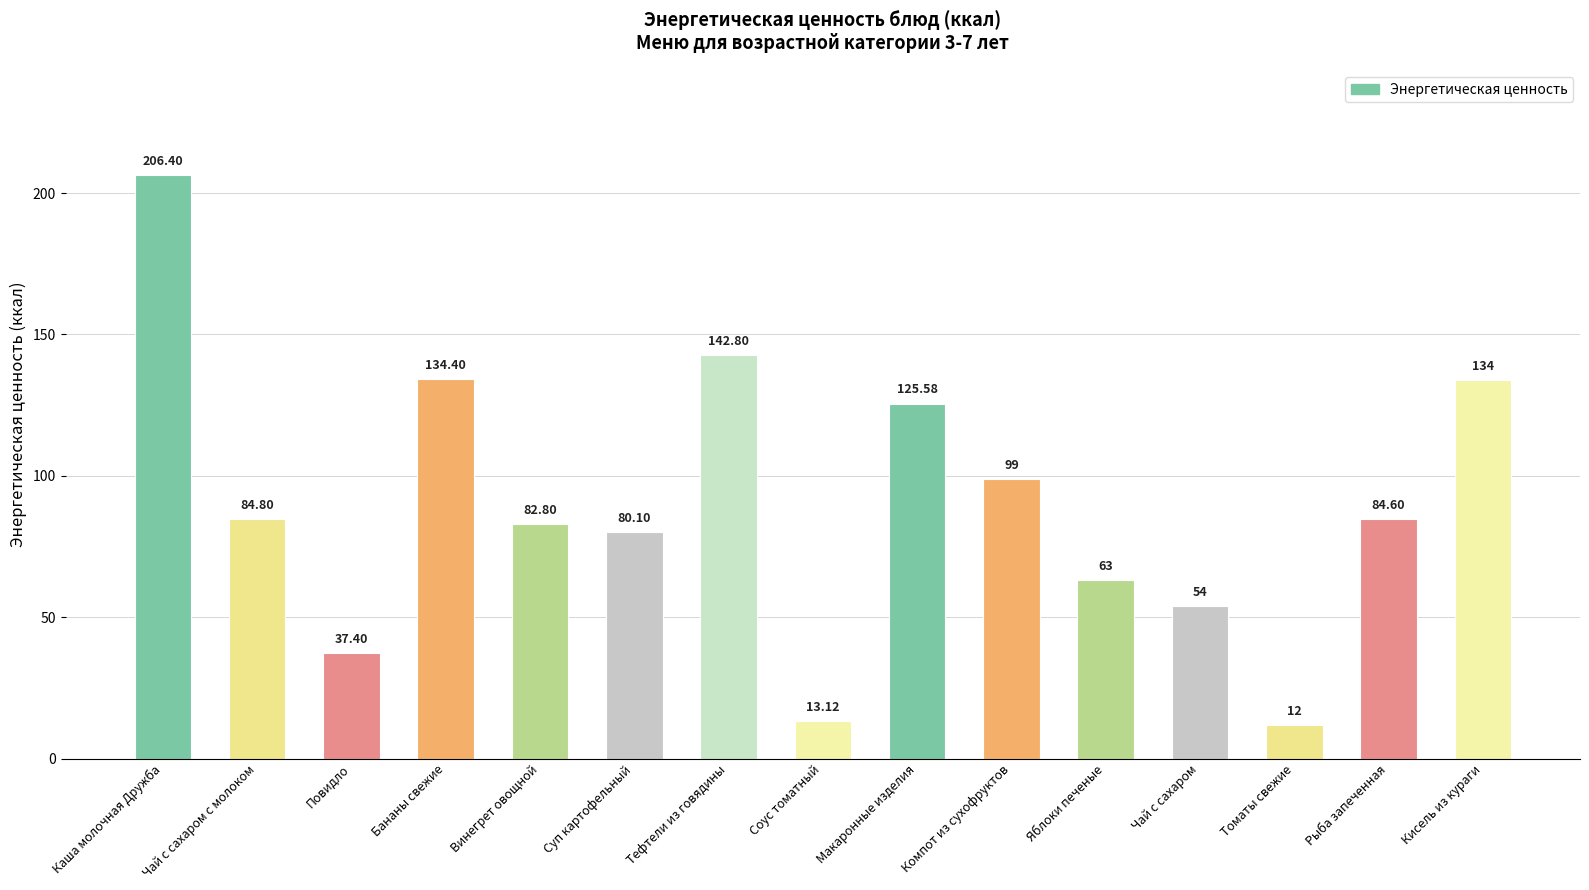

What is the label of the 14th bar from the right?

Чай с сахаром с молоком